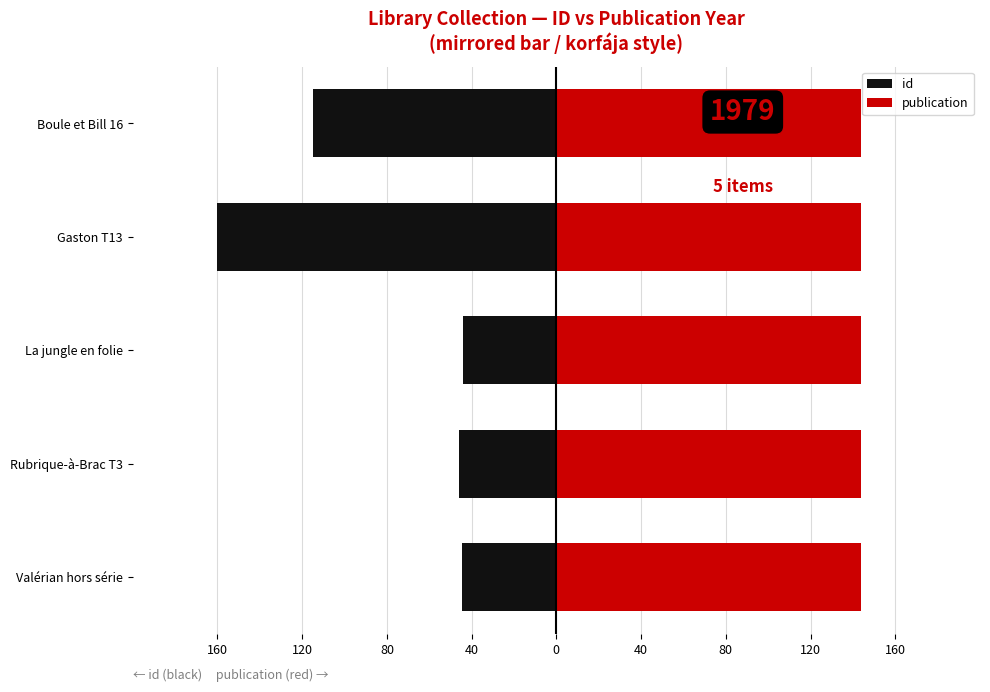

How many bars are there in total?

10